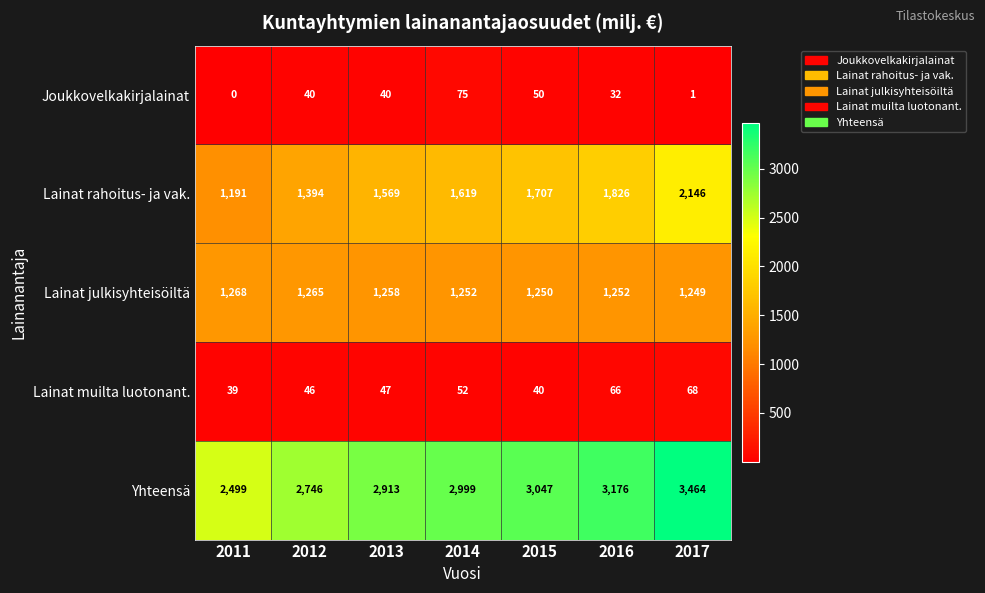

How many categories are shown in the chart?

7